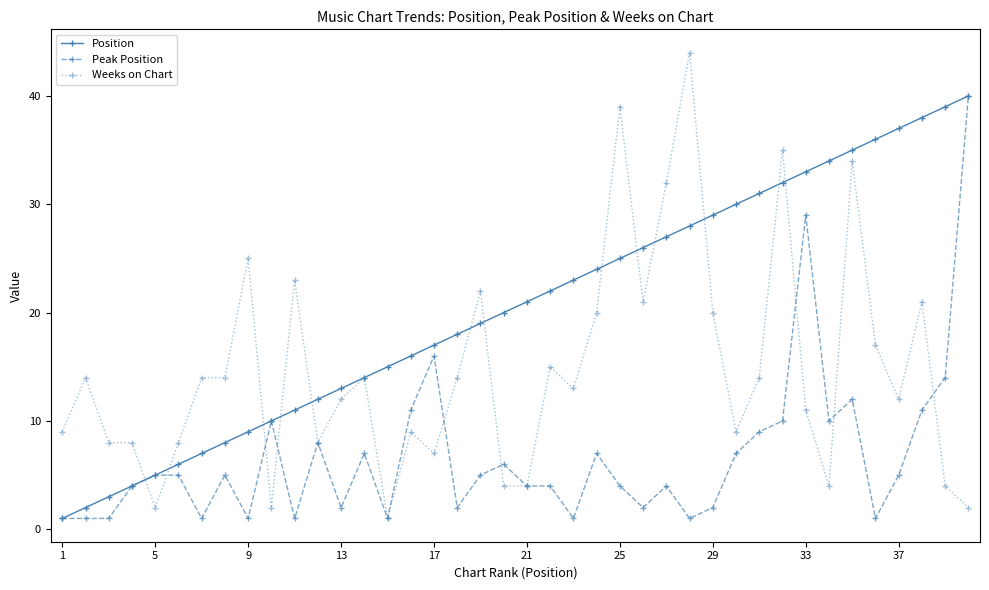

Which series has the largest range (max minus min)?

Weeks on Chart